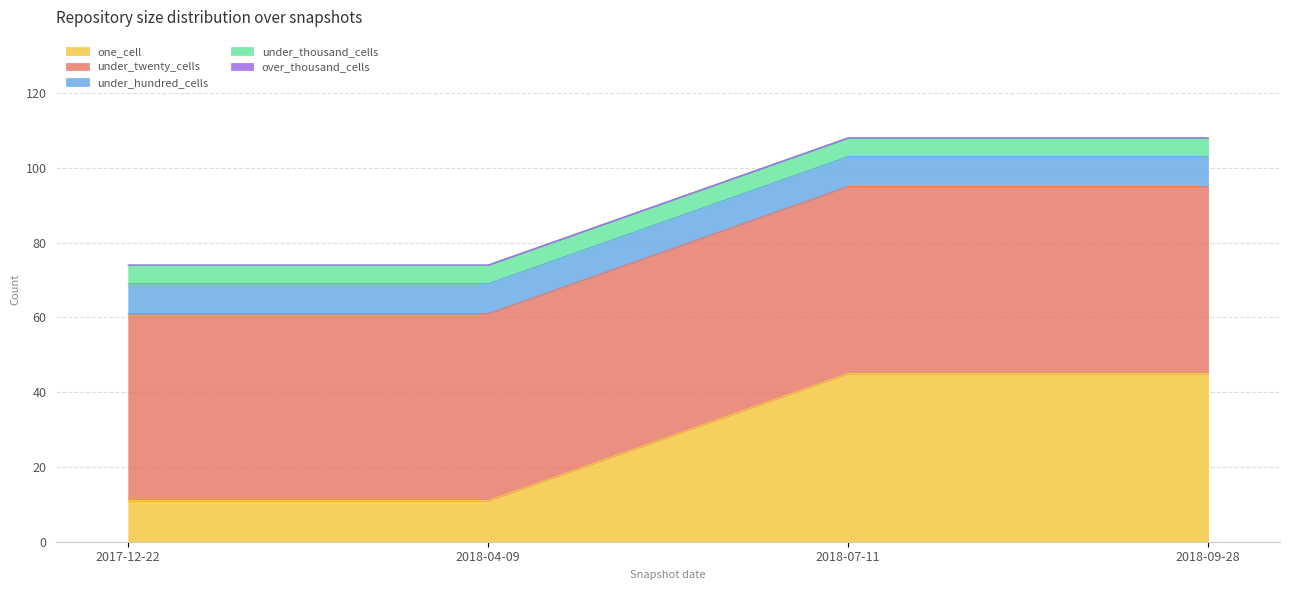

What is the value of the under_twenty_cells point at the 1st from the left?

50